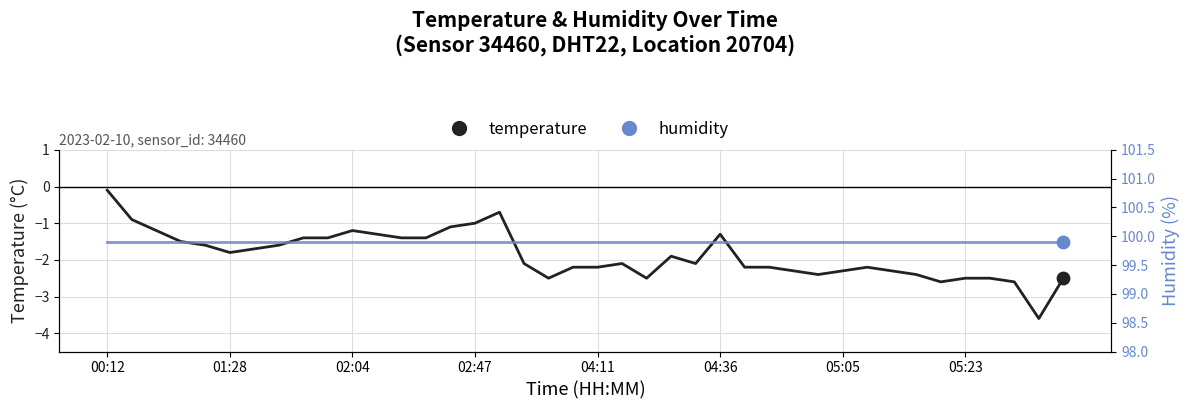

Which series has the largest total across all categories?

humidity